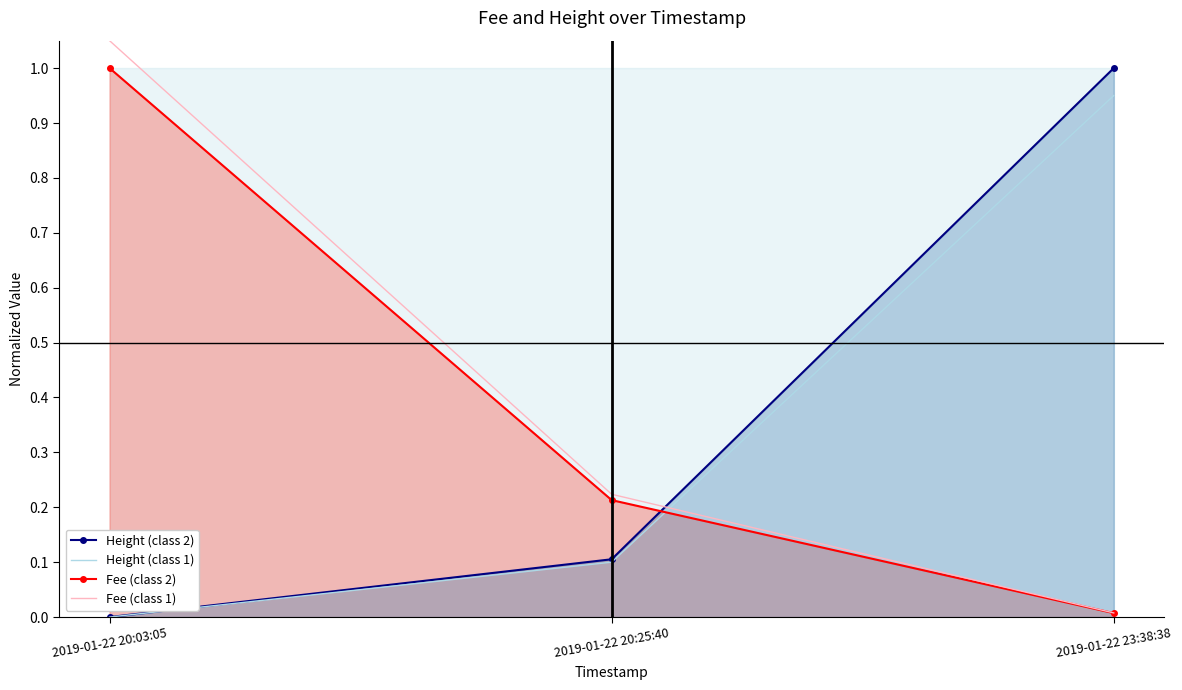

Which series has the widest spread of values?

Fee (class 1)